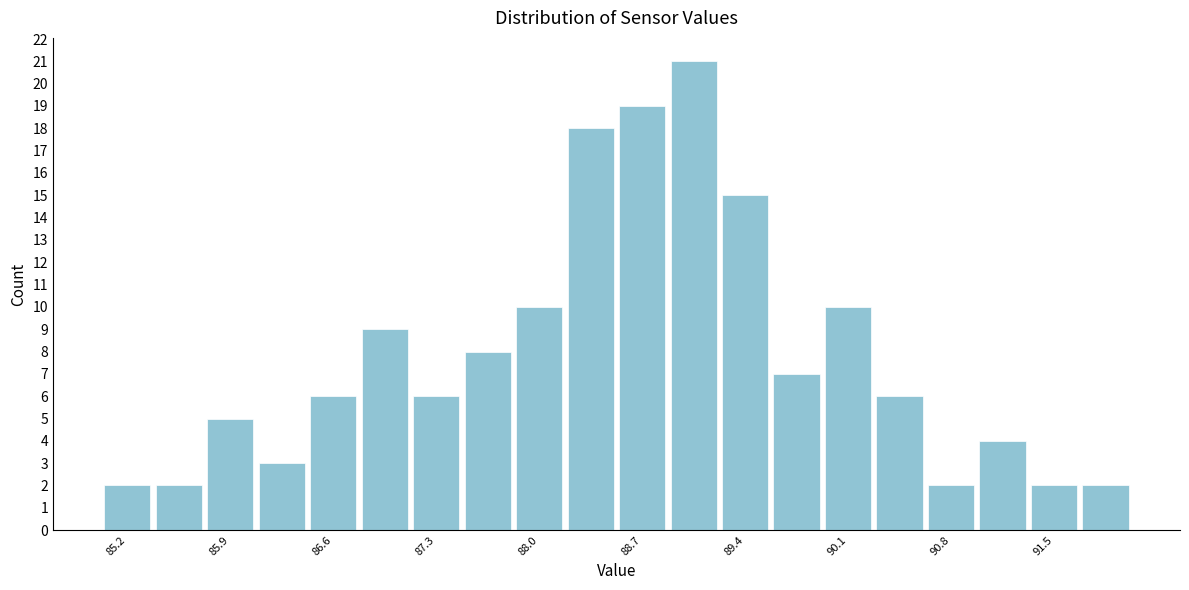

Around what value on the x-axis is the tallest bar? Give the approximate position of its centre, as read against the axis.

89.0